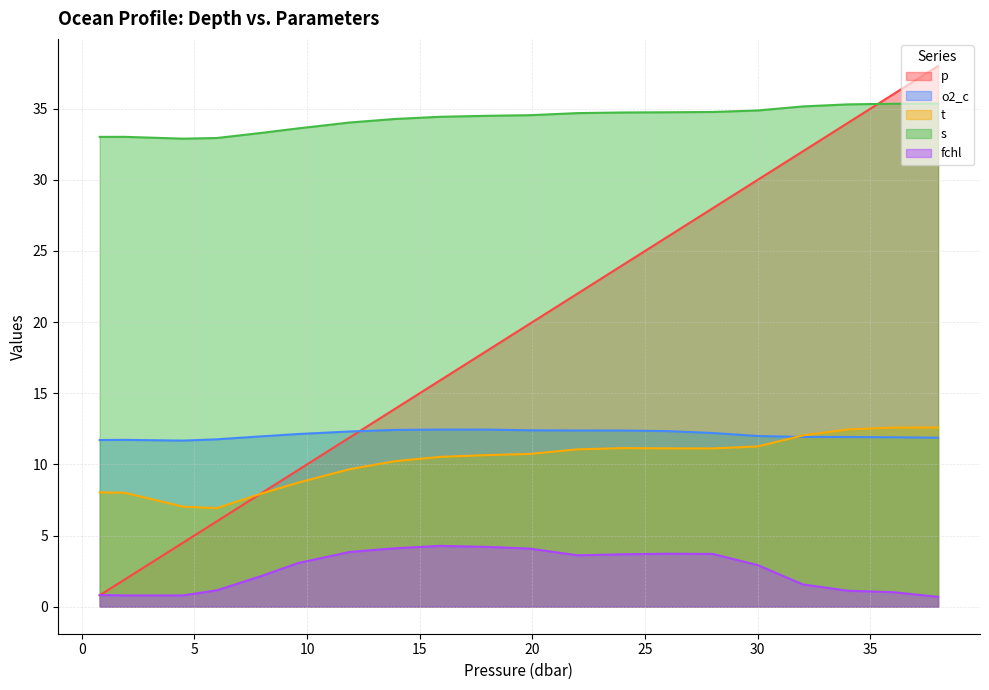

Is it true that o2_c equals 12.4 at 18.0?

True